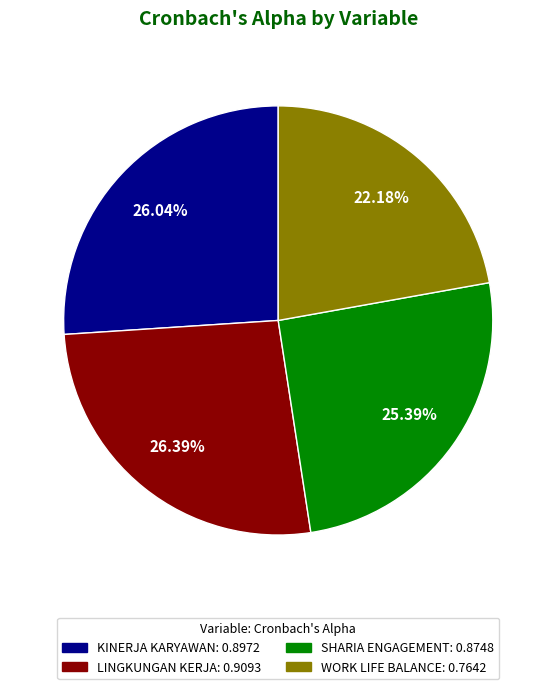

Combined, what portion of the pie is WORK LIFE BALANCE and KINERJA KARYAWAN?

48.2%